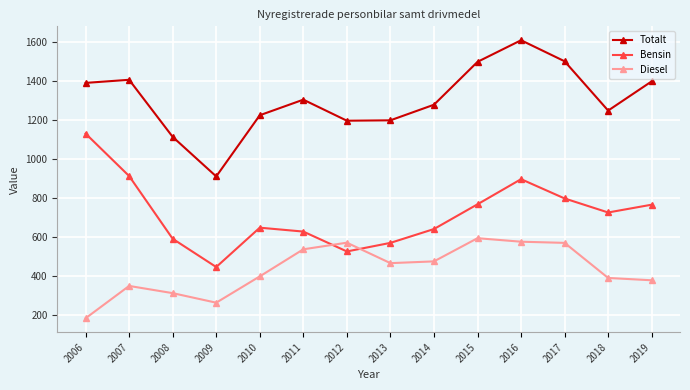

How many data points in Bensin are less than 724?

7